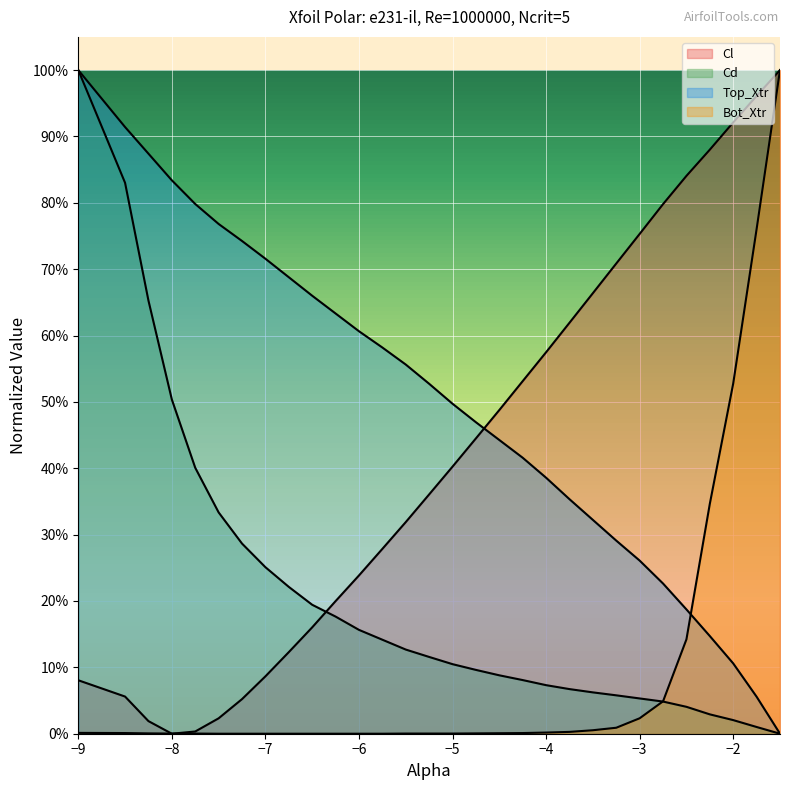

What are all the series names shown in the legend?

Cl, Cd, Top_Xtr, Bot_Xtr